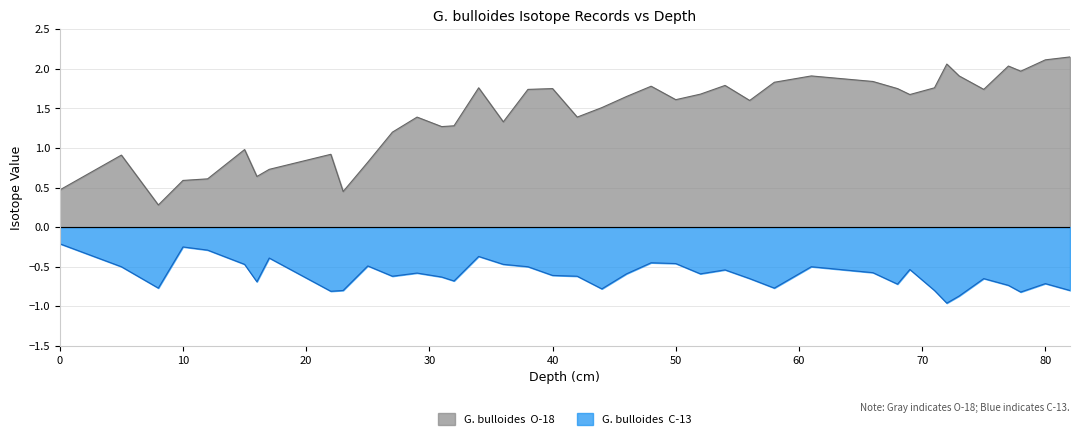

The value of G. bulloides  O-18 at 38 is 1.7. True or false?

True